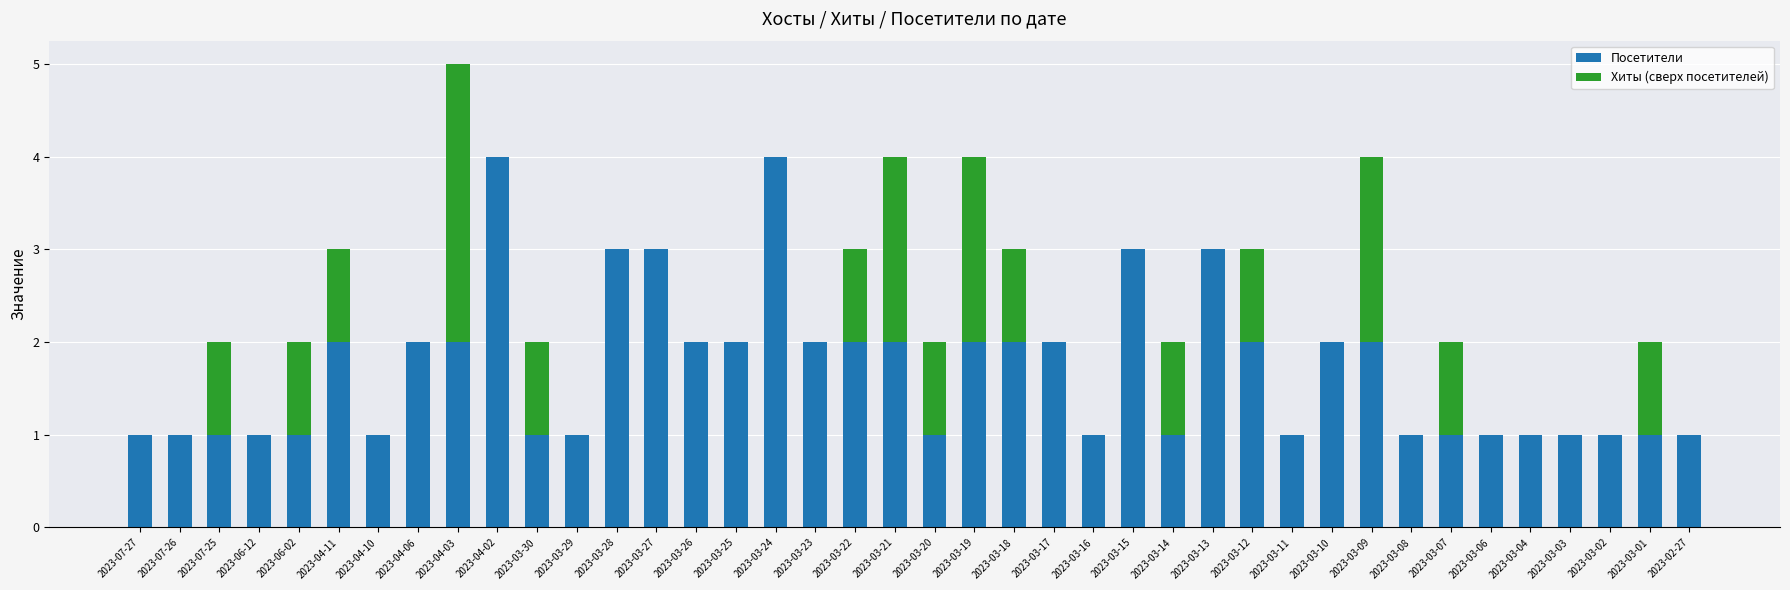

What is the maximum value for Посетители?

4